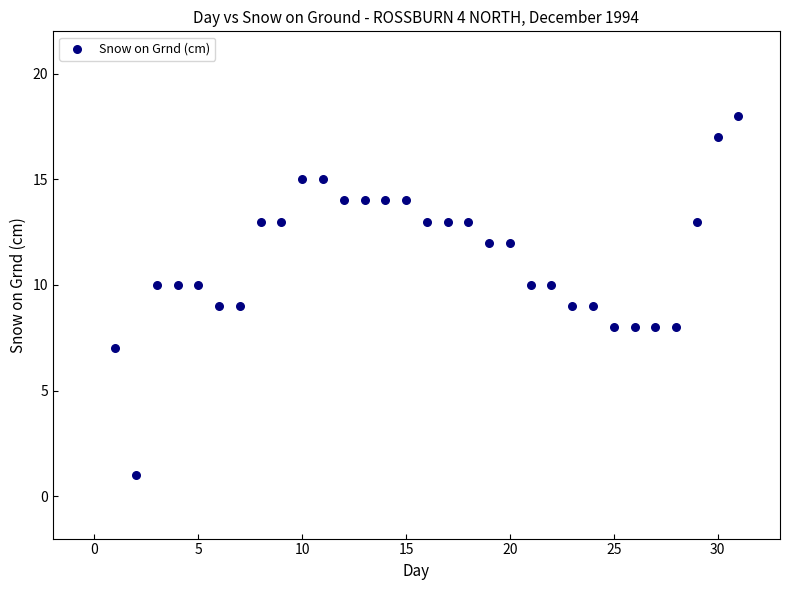

What is the range of Y values (max minus min)?

17